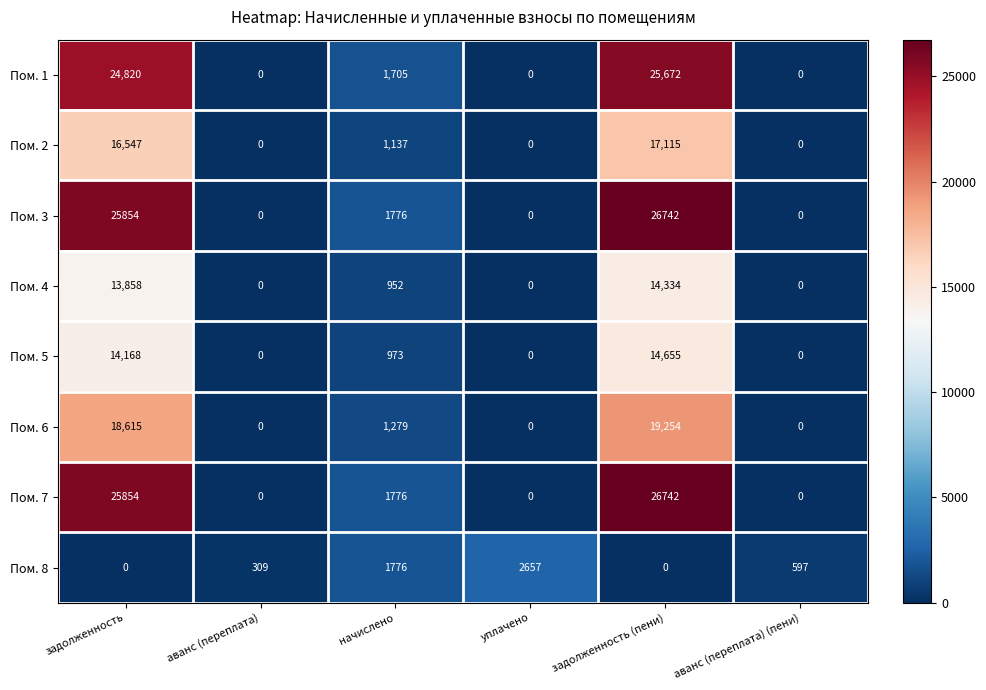

The value of Пом. 5 at аванс (переплата) is 0. True or false?

True